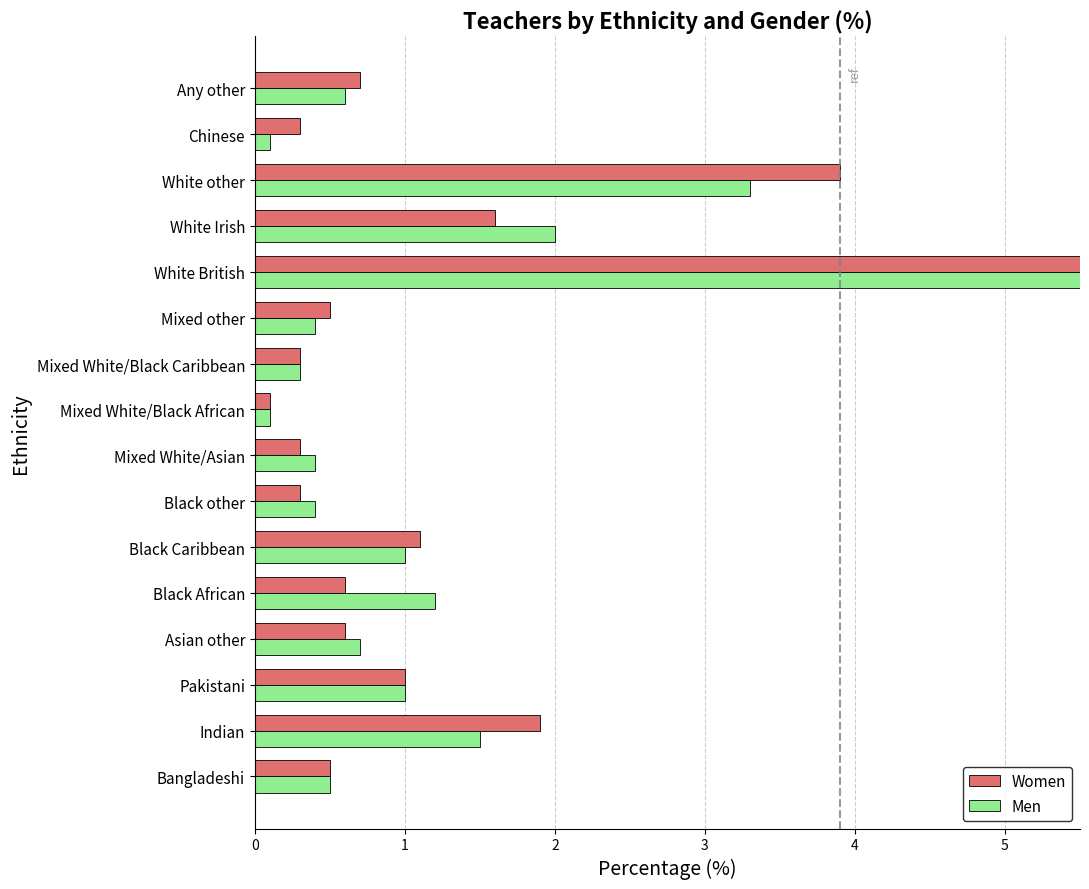

Is the value of Men at White British greater than the value of Women at Indian?

Yes